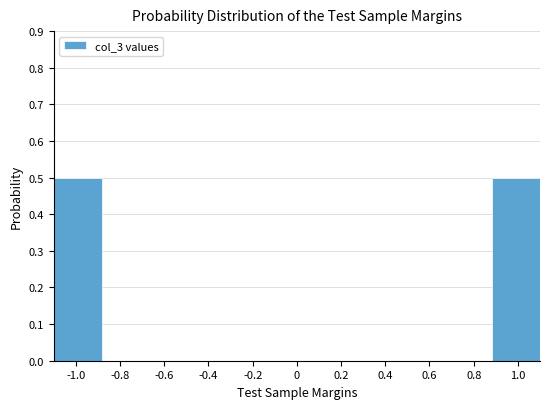

Reading right to left, extract all data points from this chart.

1.0=0.5	0.8=0.0	0.6=0.0	0.4=0.0	0.2=0.0	-0.2=0.0	-0.4=0.0	-0.6=0.0	-0.8=0.0	-1.0=0.5